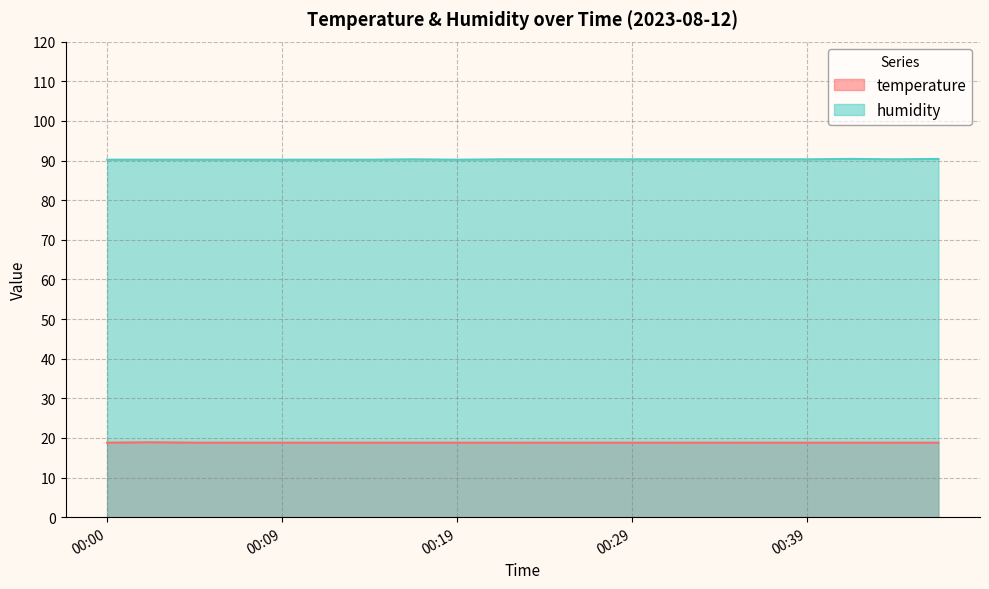

Which series has the largest total across all categories?

humidity